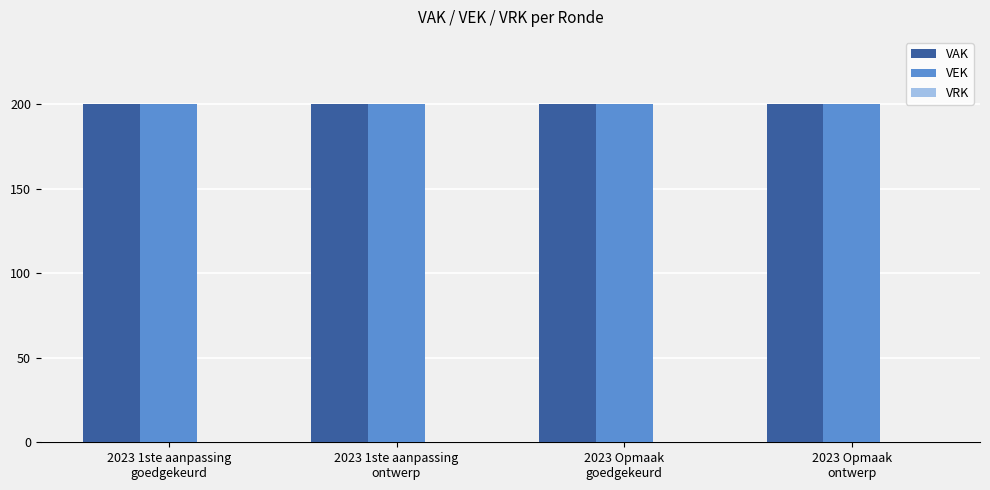

What is the average value of the VAK series?

200